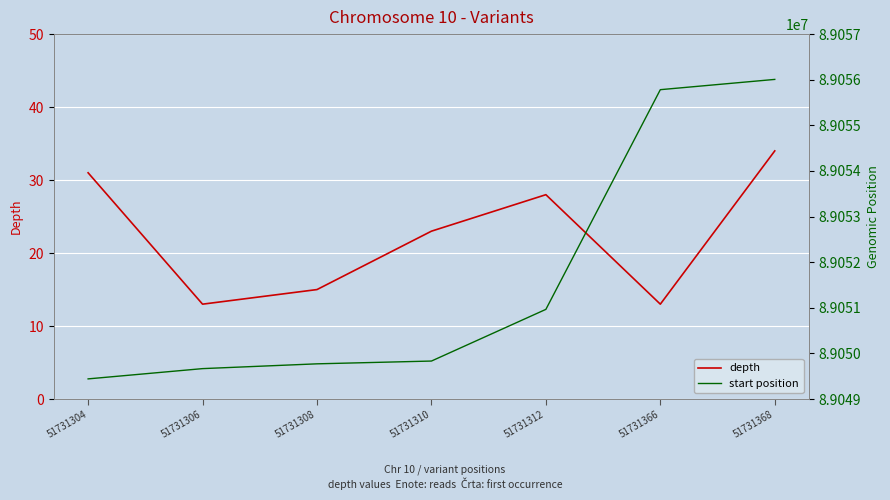

Which series changed the most between 51731310 and 51731312?

start position